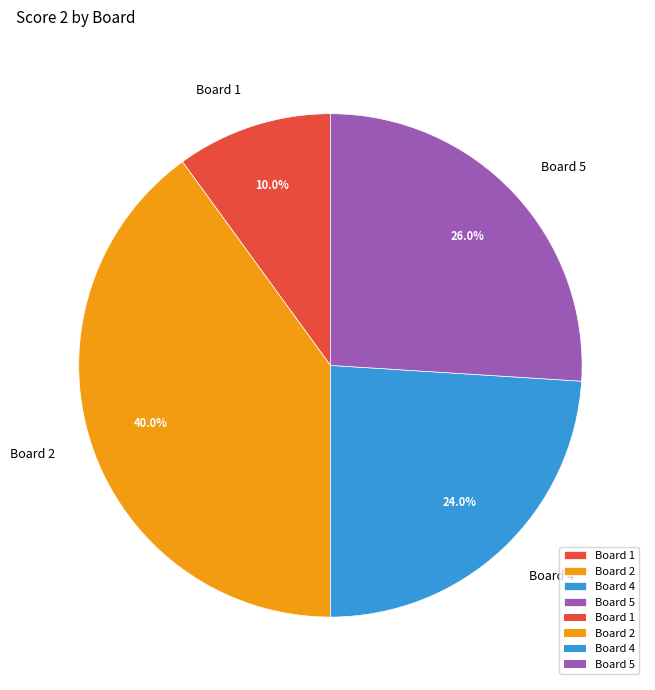

Is there a majority slice in this chart?

No